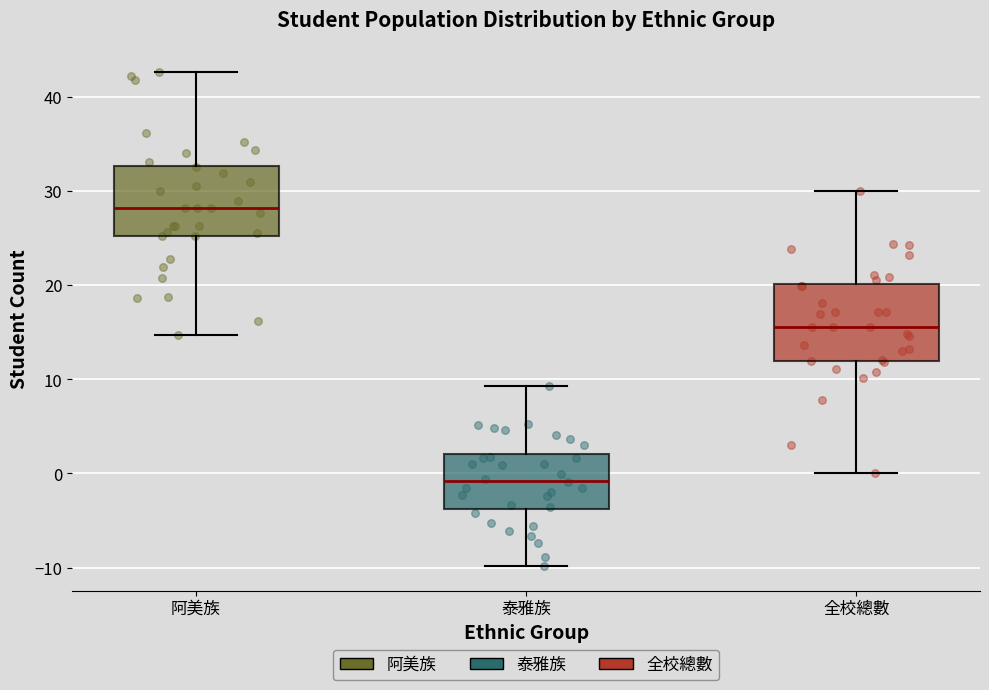

Where does the median line of the box for 全校總數 sit on the y-axis? The values are not printed on the chart, so give them approximately, as read against the axis.

16